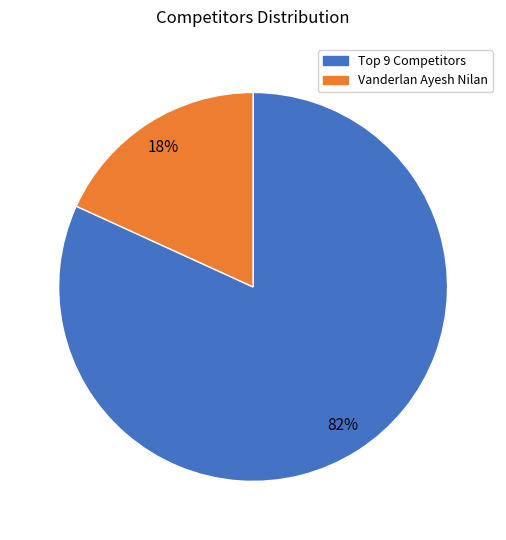

True or false: Vanderlan Ayesh Nilan accounts for 24% of the total.

False